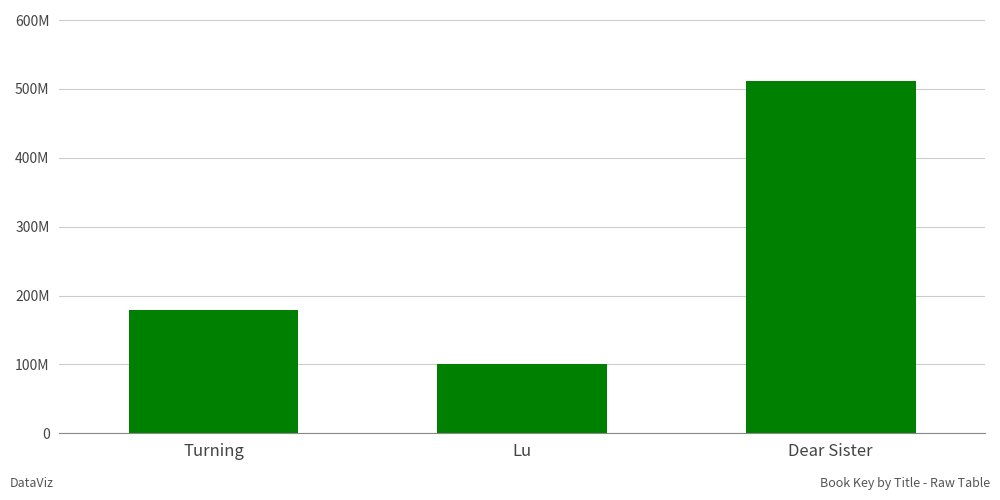

Between Turning and Dear Sister, which is larger?

Dear Sister